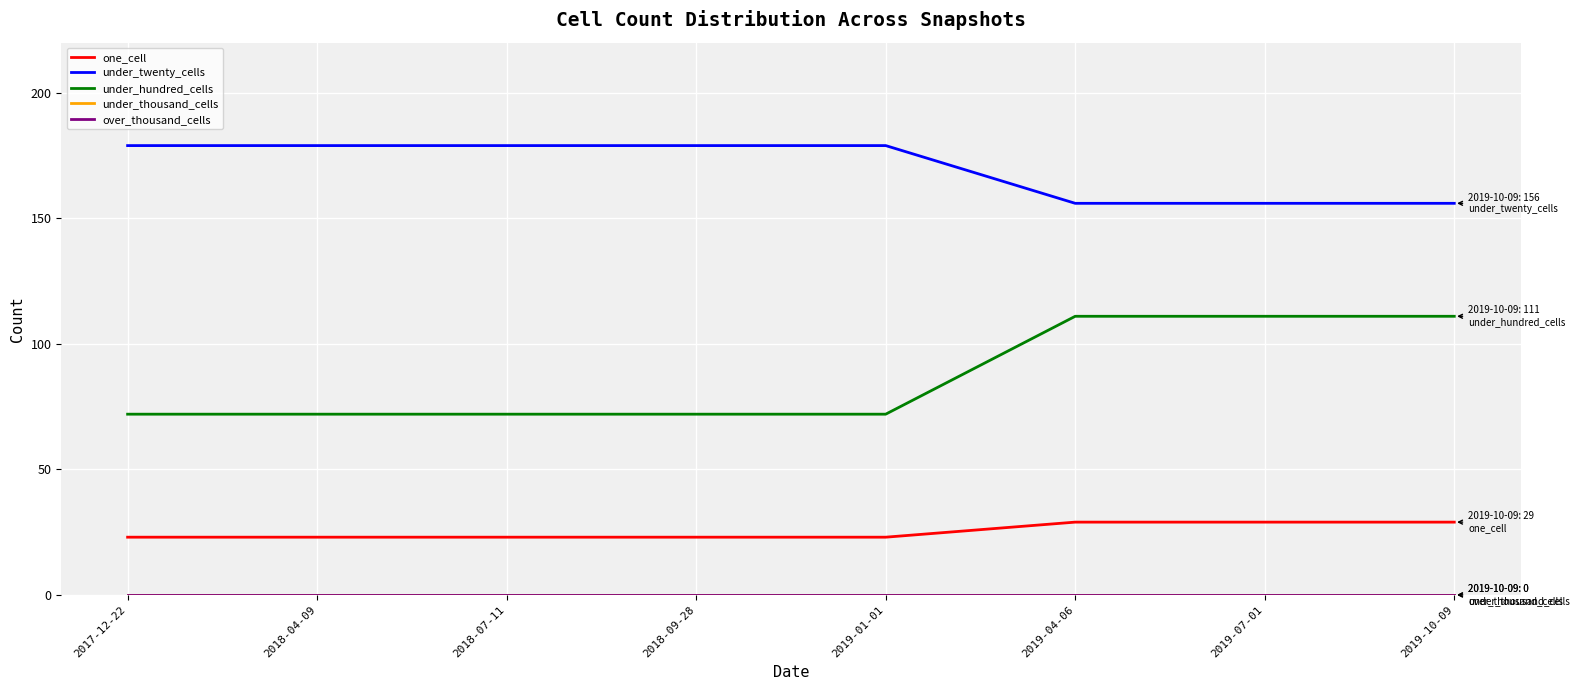

Which category has the lowest value across all series?

2017-12-22